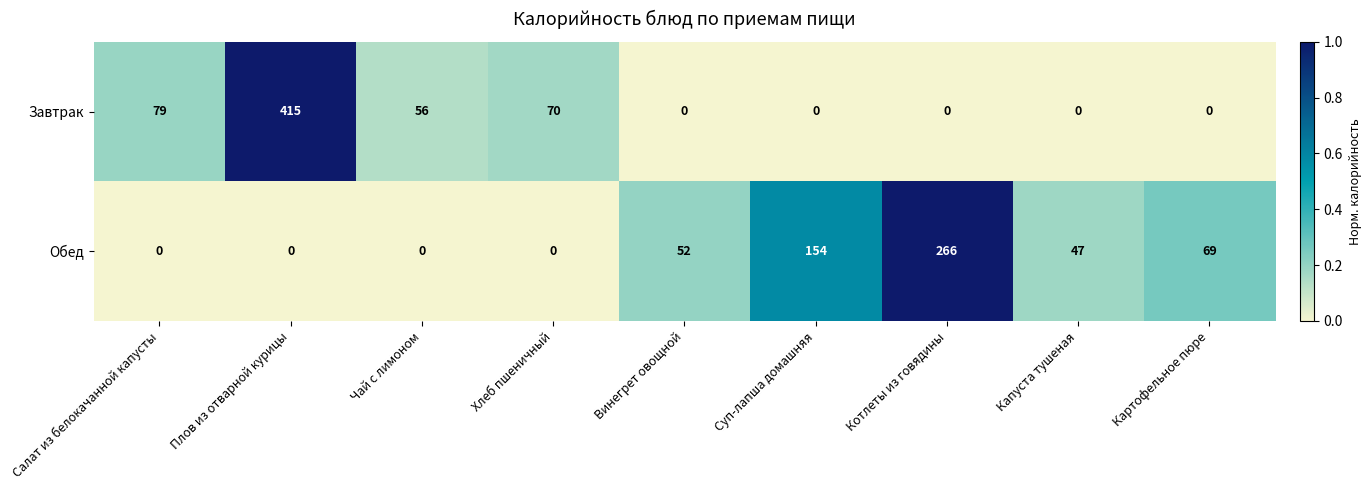

What is the difference between the maximum and minimum values in the Завтрак series?

415